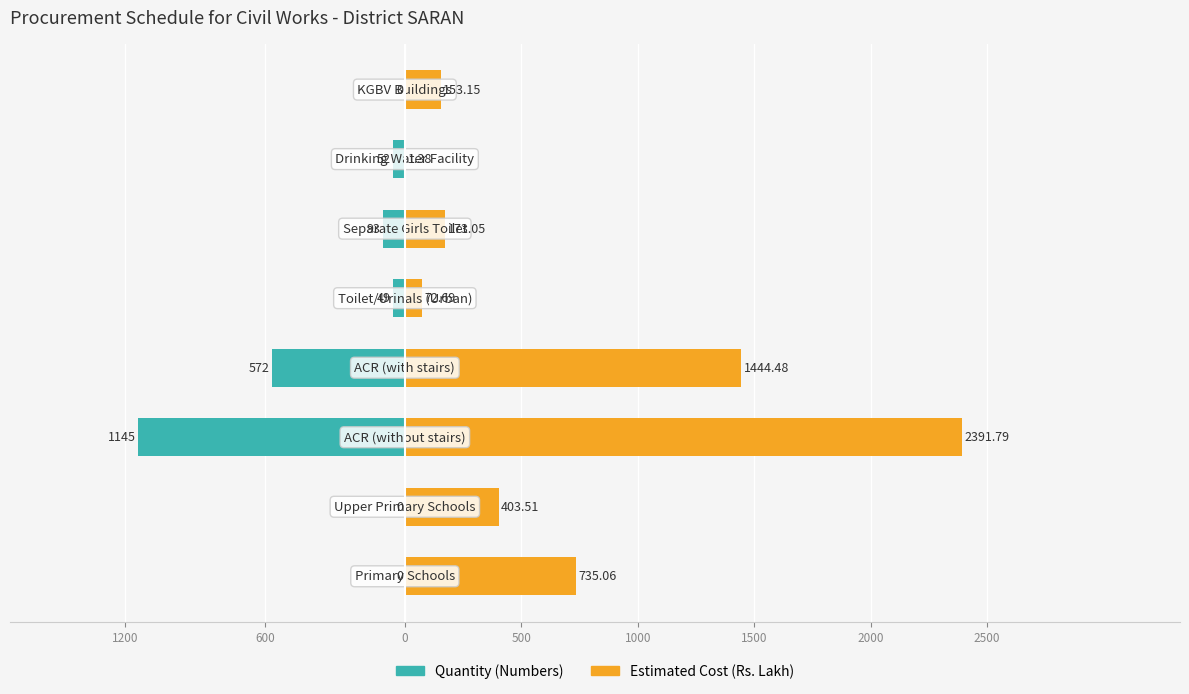

What is the value of the Quantity (Numbers) bar at the 4th from the left?

-572.0